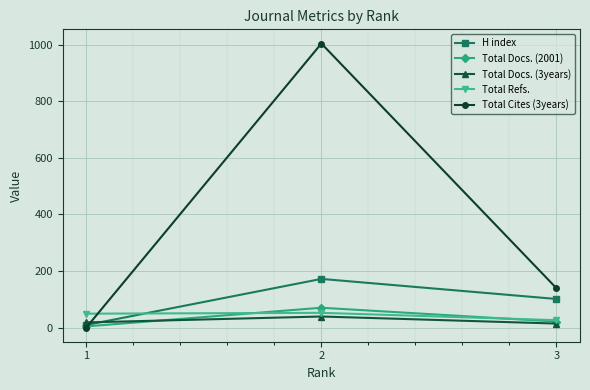

At which label does Total Refs. reach its peak?

2